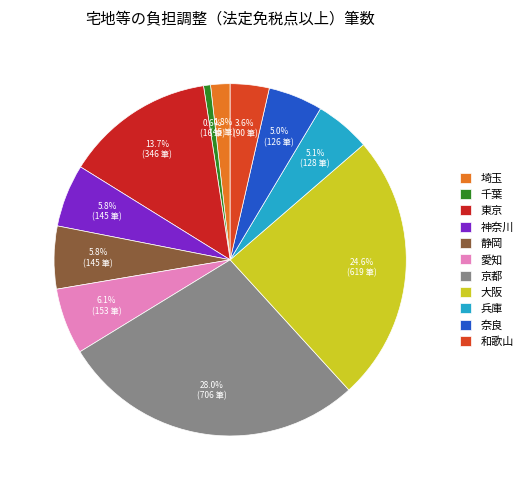

How many segments does this pie chart have?

11